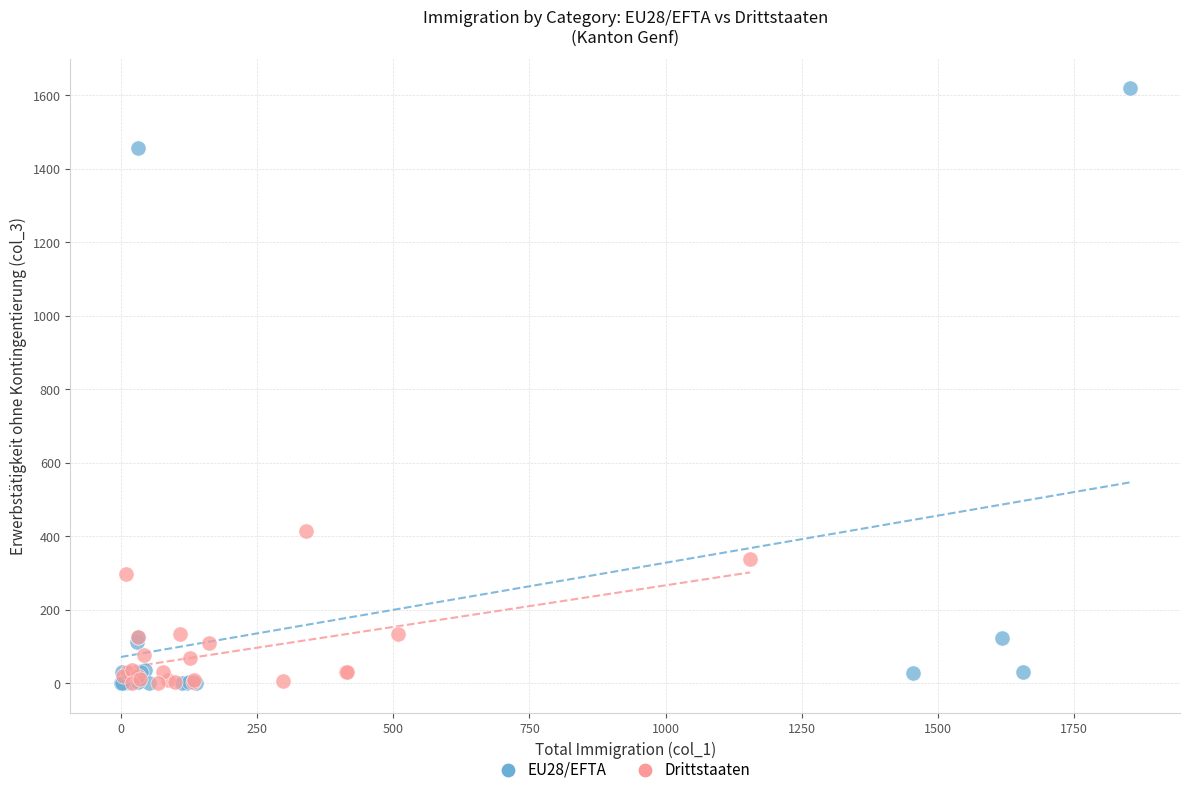

Which series reaches the maximum Y coordinate?

EU28/EFTA